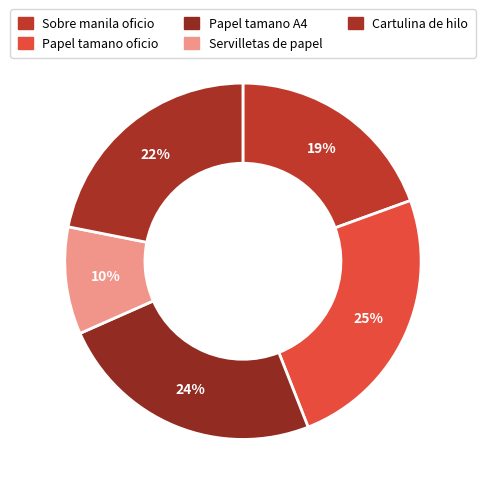

Which category has the smallest portion of the pie?

Servilletas de papel